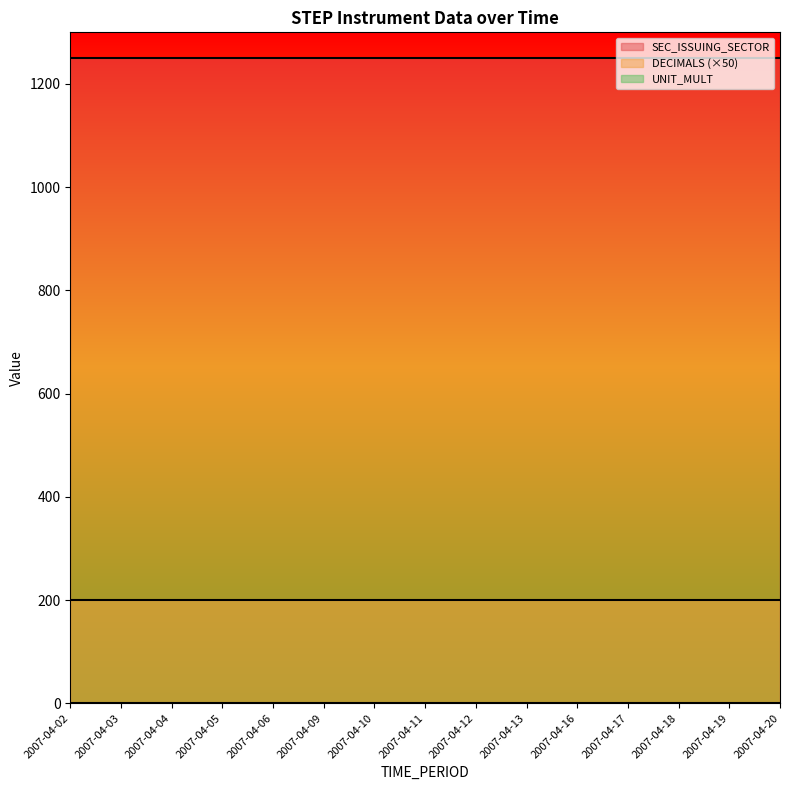

True or false: SEC_ISSUING_SECTOR and UNIT_MULT intersect in this chart.

False